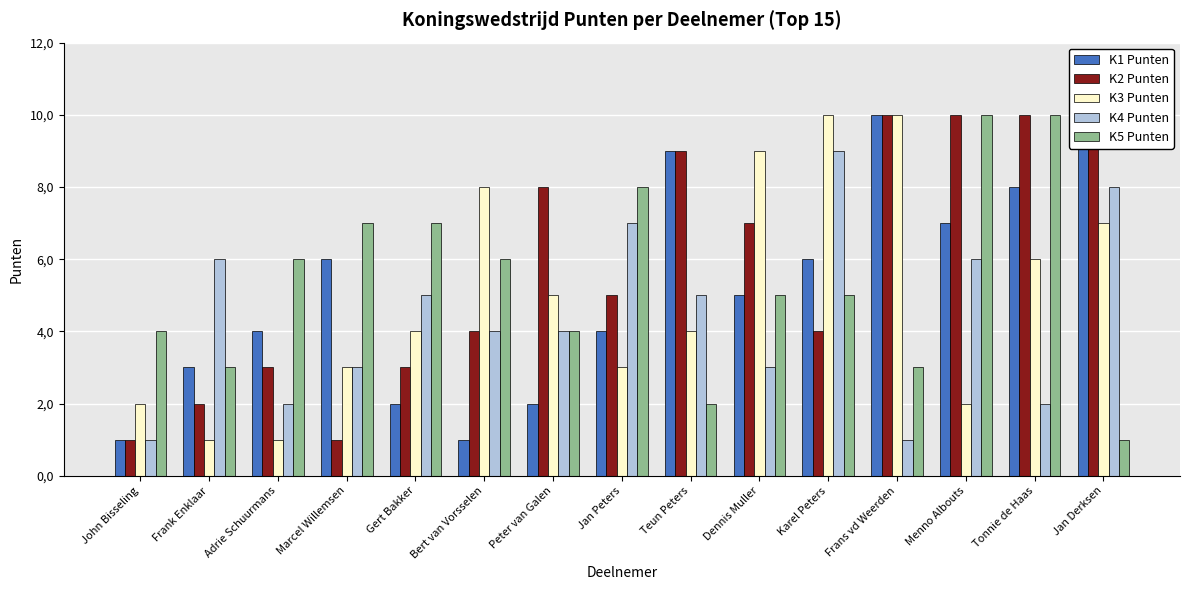

What is the label of the 3rd bar from the left?

Adrie Schuurmans